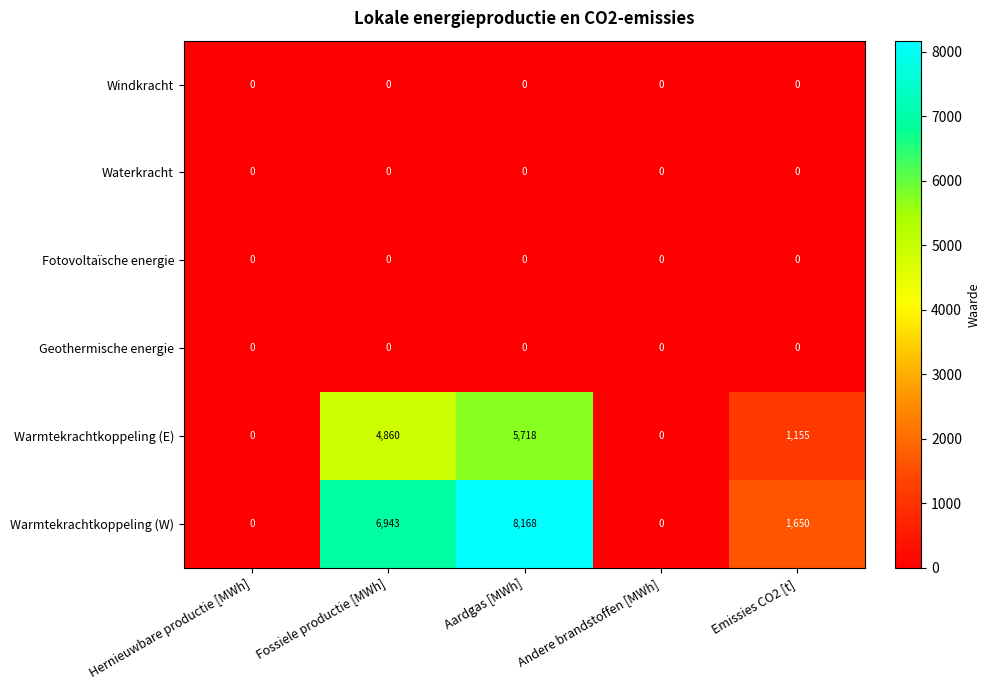

At which category is the sum across all series the highest?

Aardgas [MWh]